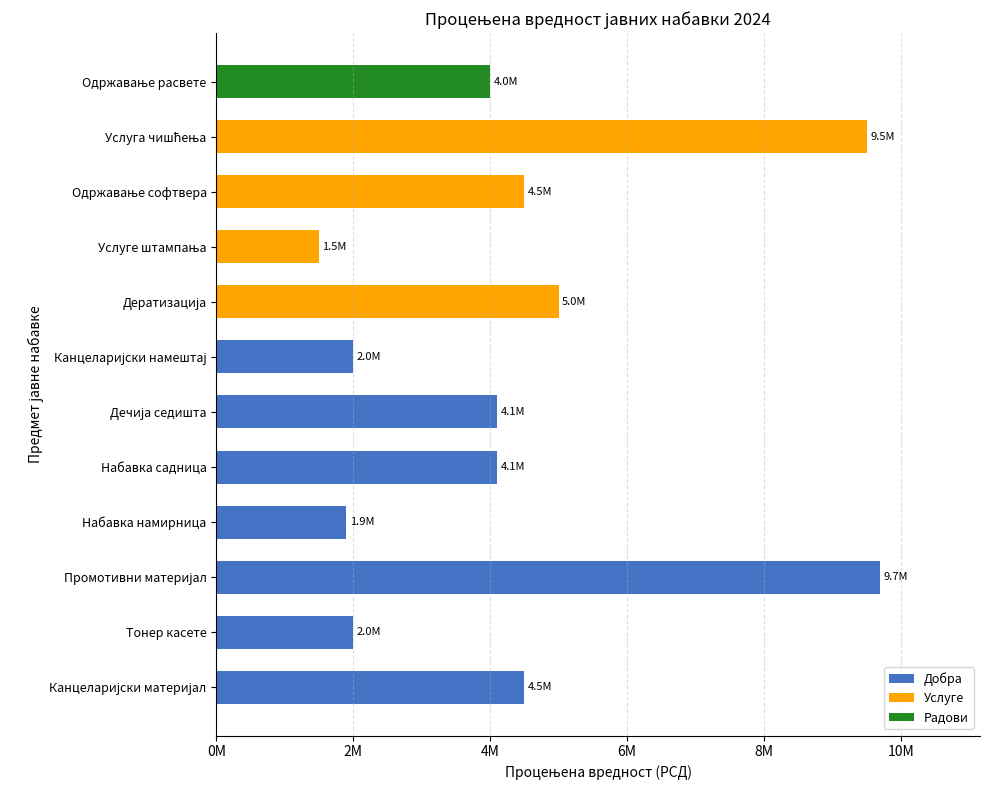

What is the difference between the second highest and minimum values?

8000000